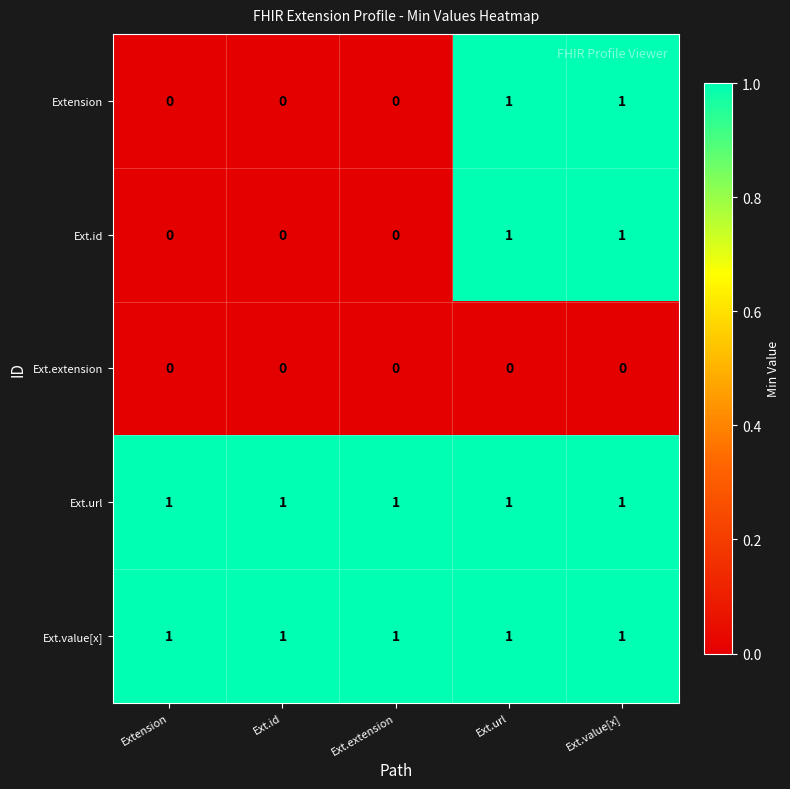

The Ext.value[x] series shows 1 at Ext.extension. True or false?

True